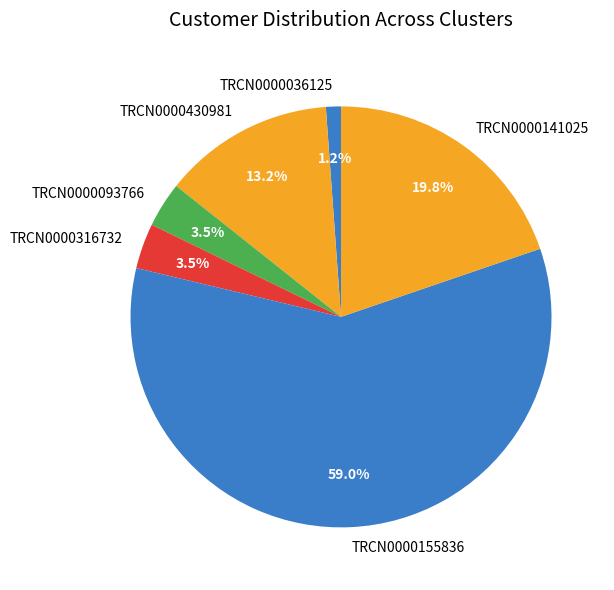

How many segments does this pie chart have?

6